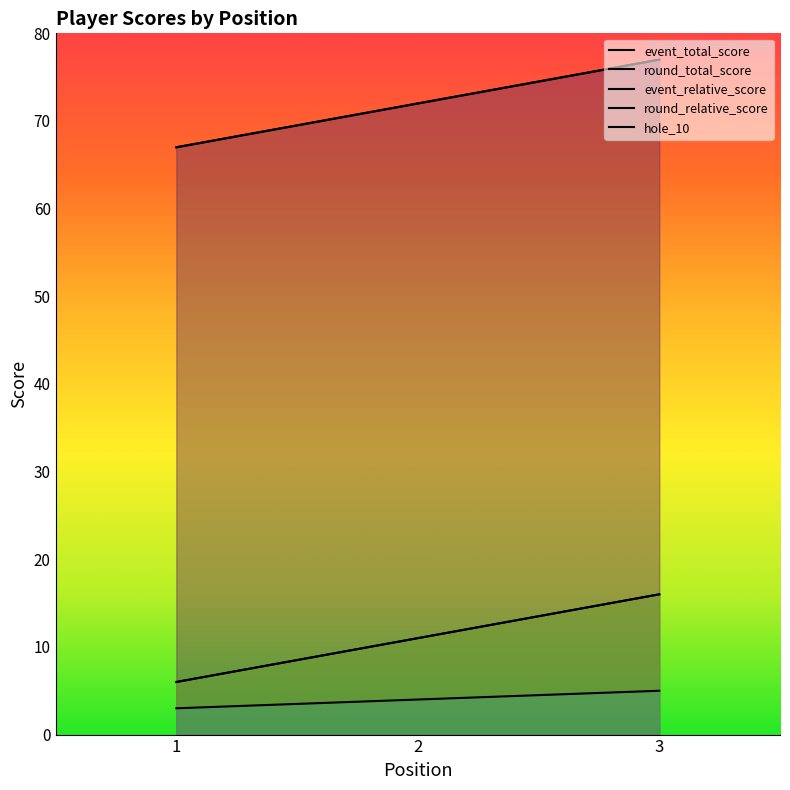

What are all the series names shown in the legend?

event_relative_score, event_total_score, round_relative_score, round_total_score, hole_10